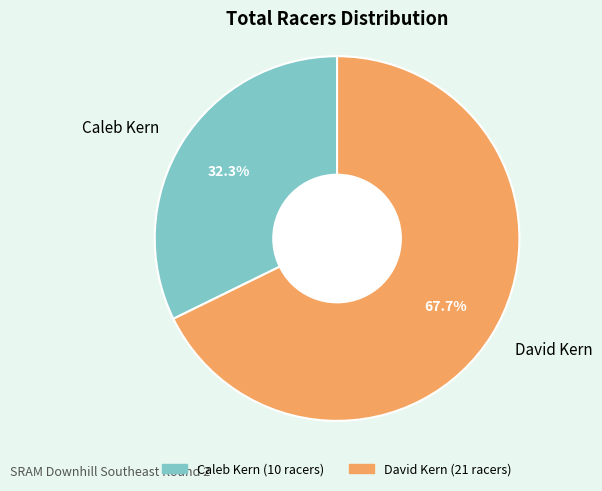

To the nearest percent, what is the combined percentage of Caleb Kern and David Kern?

100%